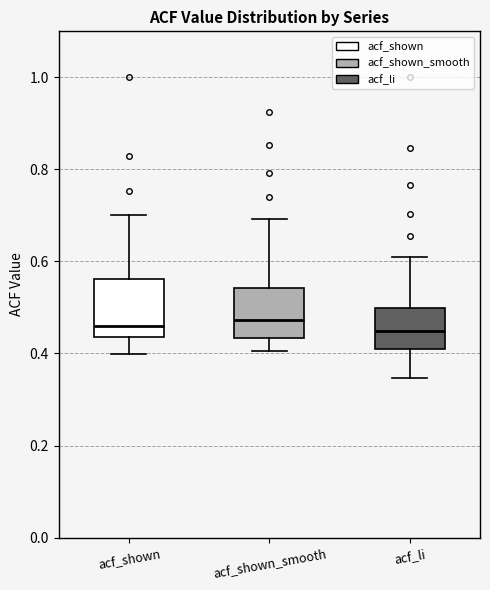

Reading left to right, read every box against the y-axis: the position of its median line, the range the box covers, and the ends of its whiskers. The values are not printed on the chart, so give them approximately, as read against the axis.

acf_shown: median 0.46, box 0.44 to 0.56, whiskers 0.40 to 0.70
acf_shown_smooth: median 0.48, box 0.44 to 0.54, whiskers 0.40 to 0.70
acf_li: median 0.44, box 0.40 to 0.50, whiskers 0.34 to 0.60